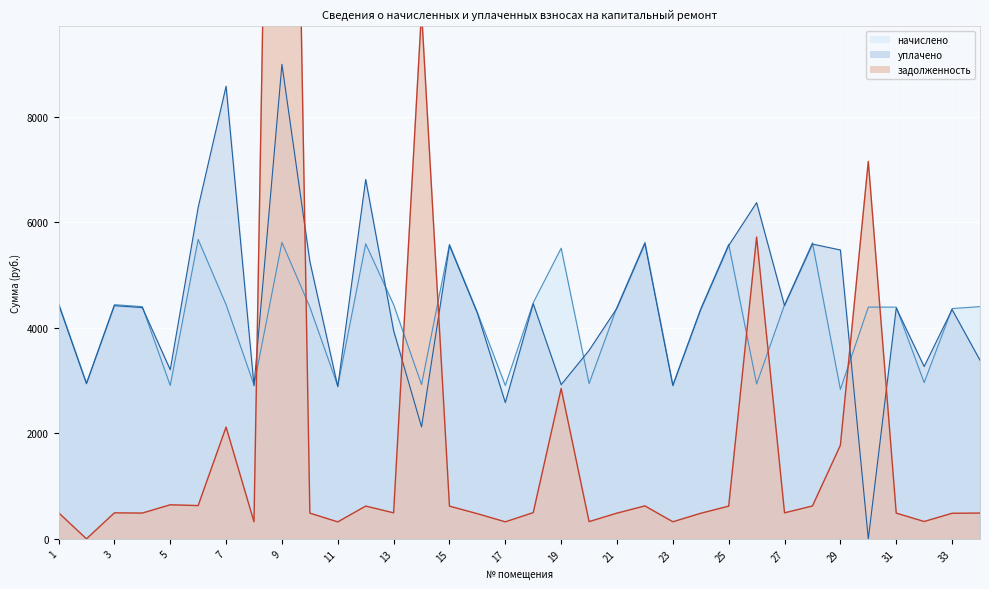

Is it true that начислено equals 2945.6 at 20?

True